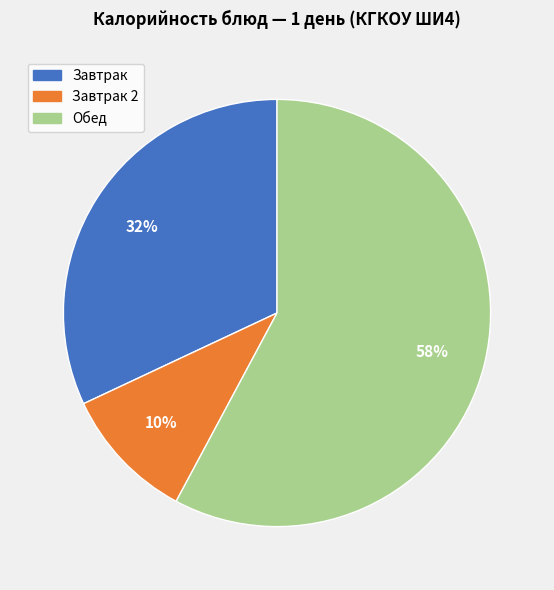

Is there any slice that represents more than half of the pie?

Yes